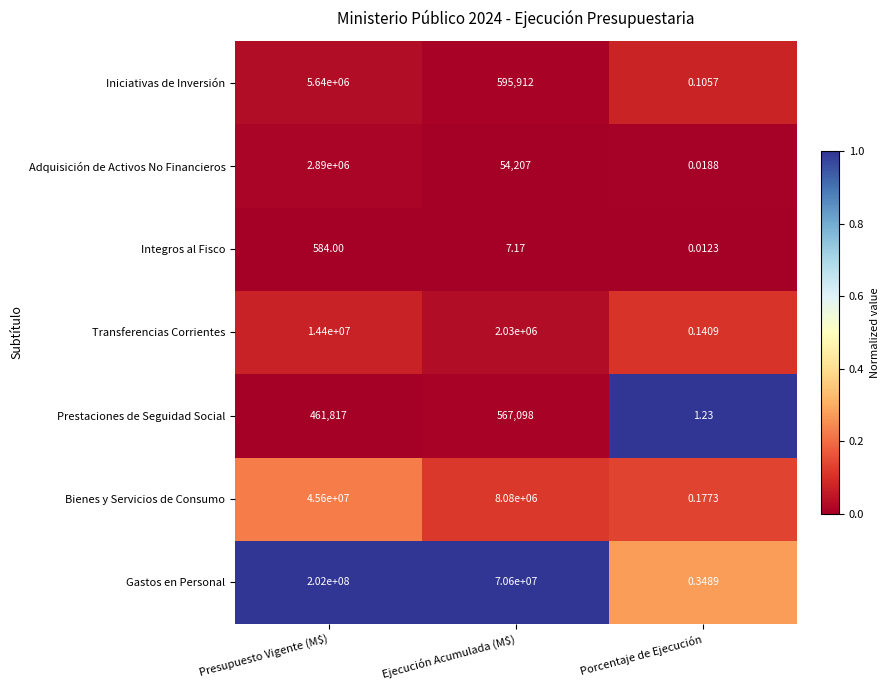

Which category has the lowest value across all series?

Porcentaje de Ejecución